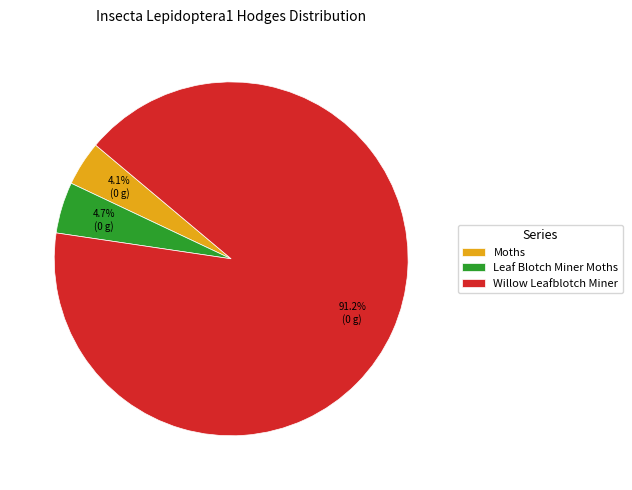

To the nearest percent, what percentage of the pie is Willow Leafblotch Miner?

91%